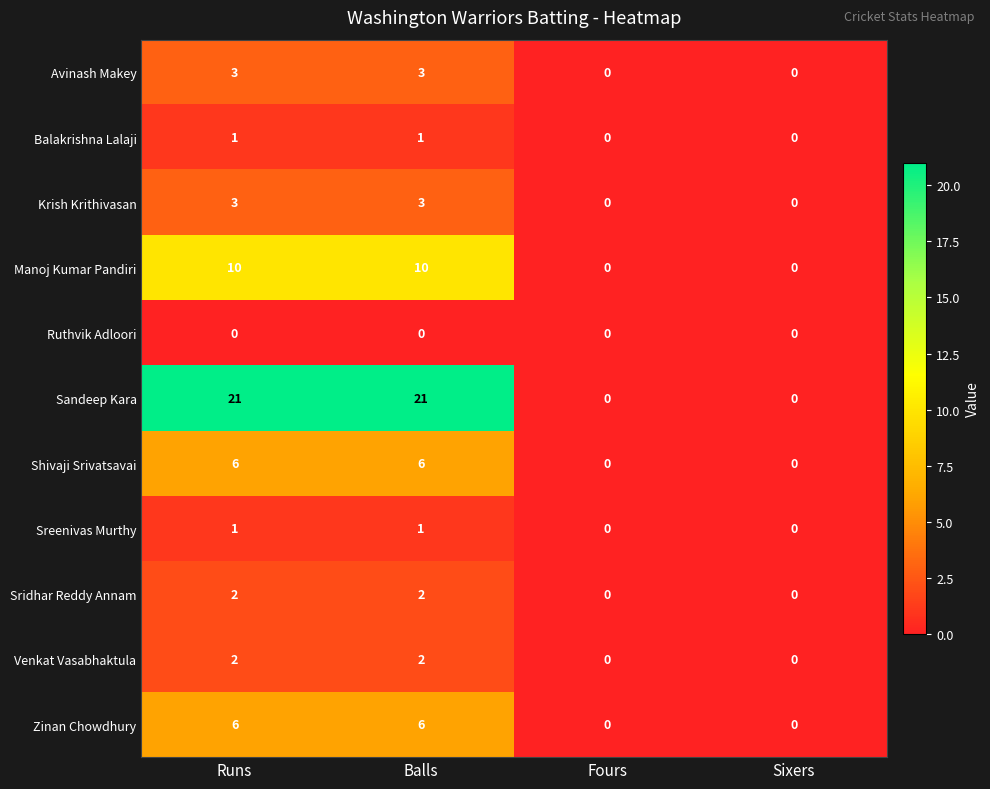

Which series changed the most between Runs and Fours?

Sandeep Kara